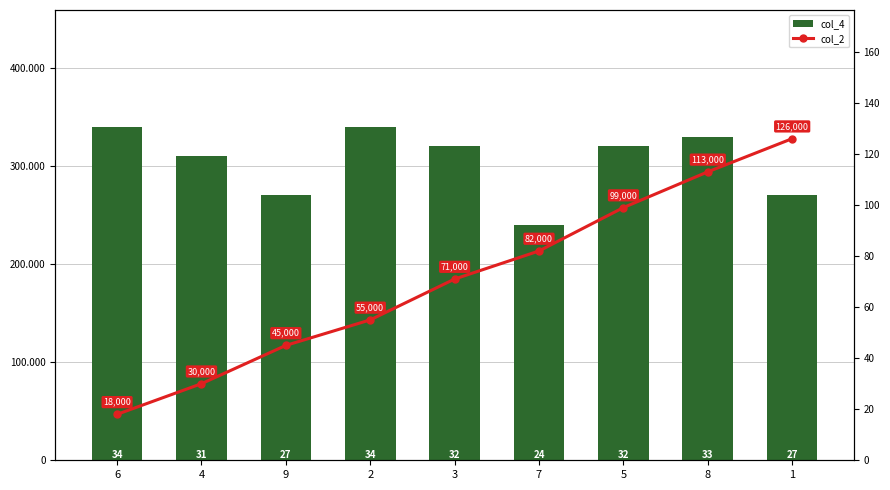

Reading right to left, list all the values displayed in this chart.

col_4: 1=270000	8=330000	5=320000	7=240000	3=320000	2=340000	9=270000	4=310000	6=340000
col_2: 1=126	8=113	5=99	7=82	3=71	2=55	9=45	4=30	6=18